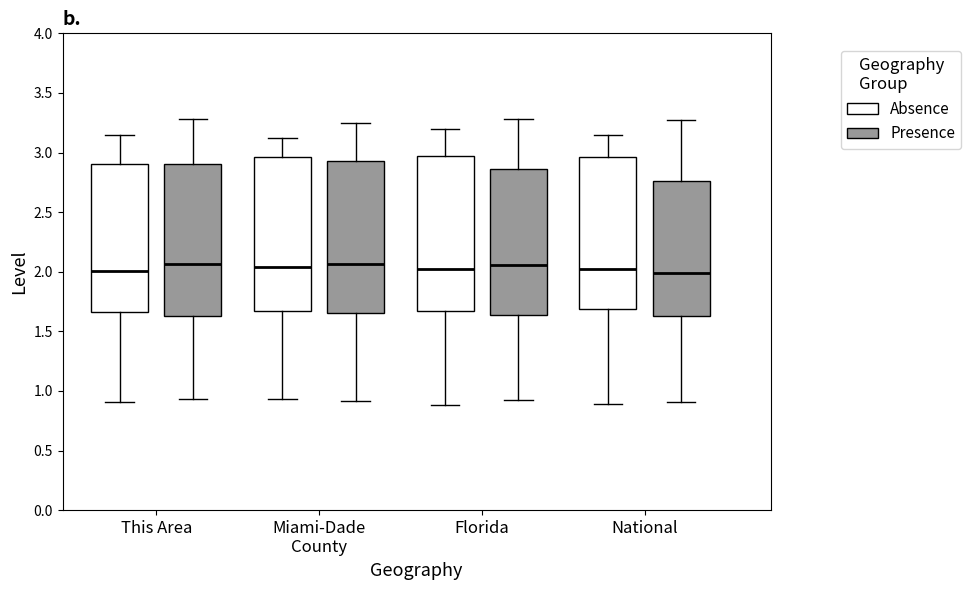

Where does the upper whisker of the box for National (Presence) end on the y-axis? The values are not printed on the chart, so give them approximately, as read against the axis.

3.30